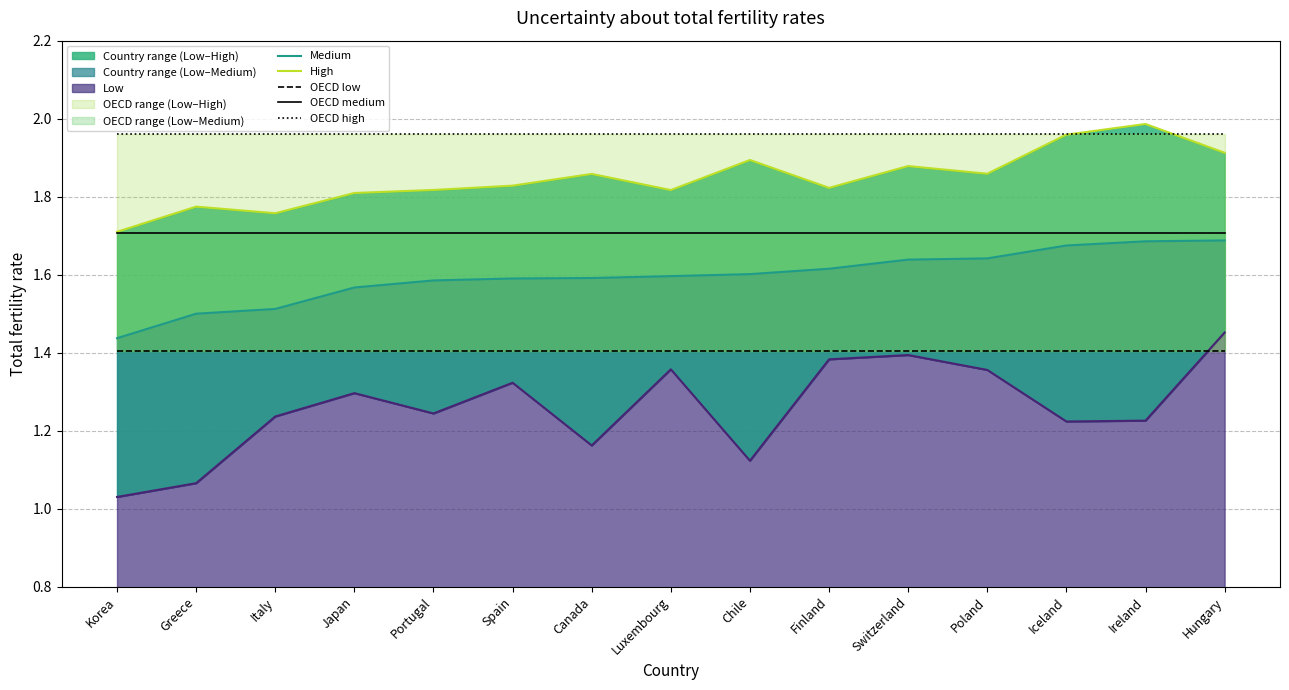

Read the OECD high value at Greece.

2.0